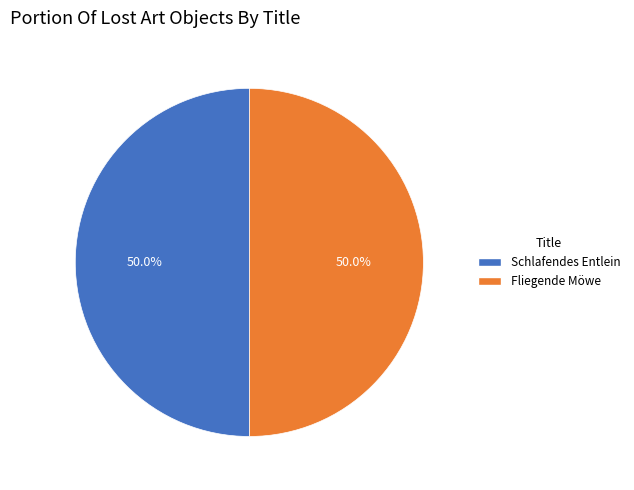

The Schlafendes Entlein slice represents 50% of the pie. True or false?

True